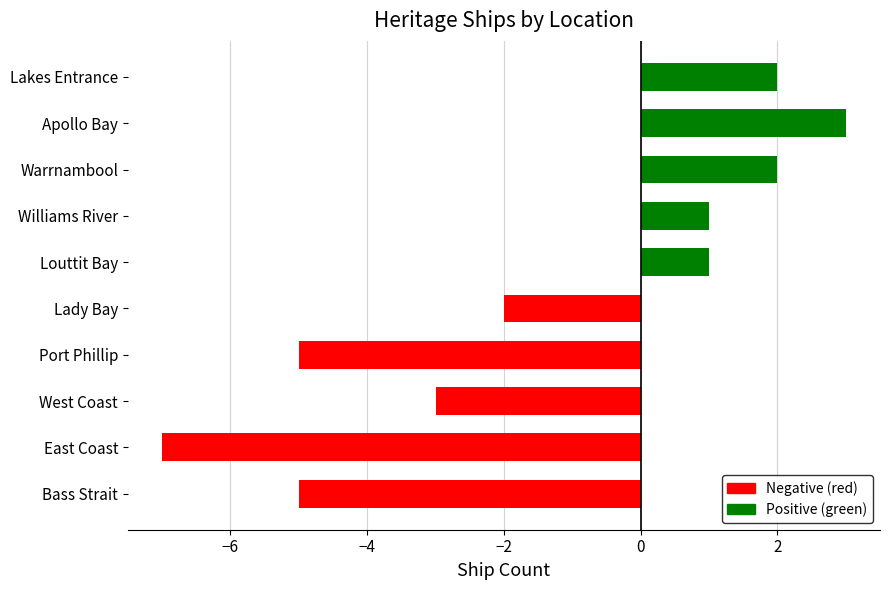

The value at Bass Strait is -7. True or false?

False